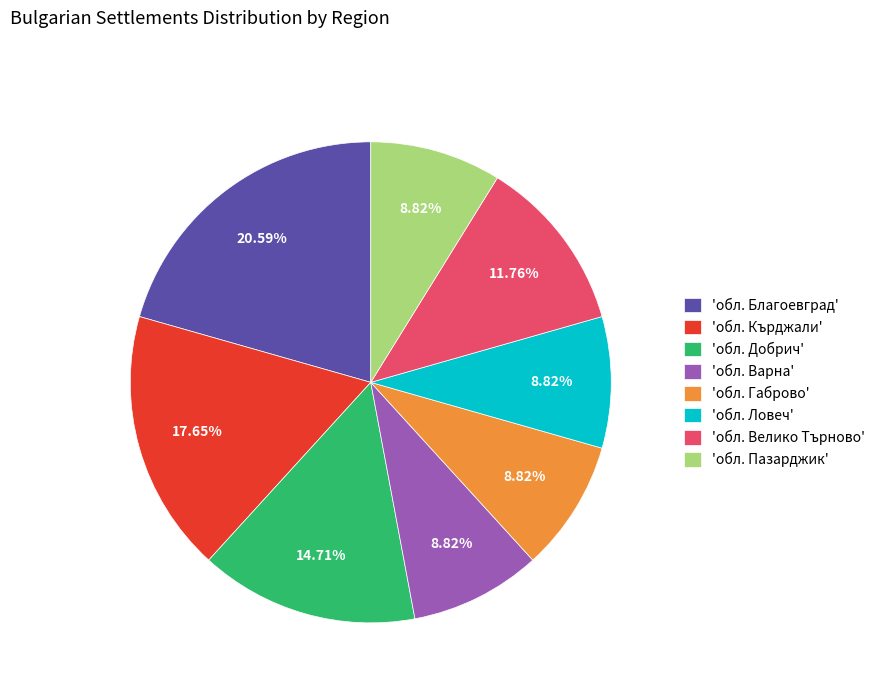

Between 'обл. Велико Търново' and 'обл. Кърджали', which is larger?

'обл. Кърджали'